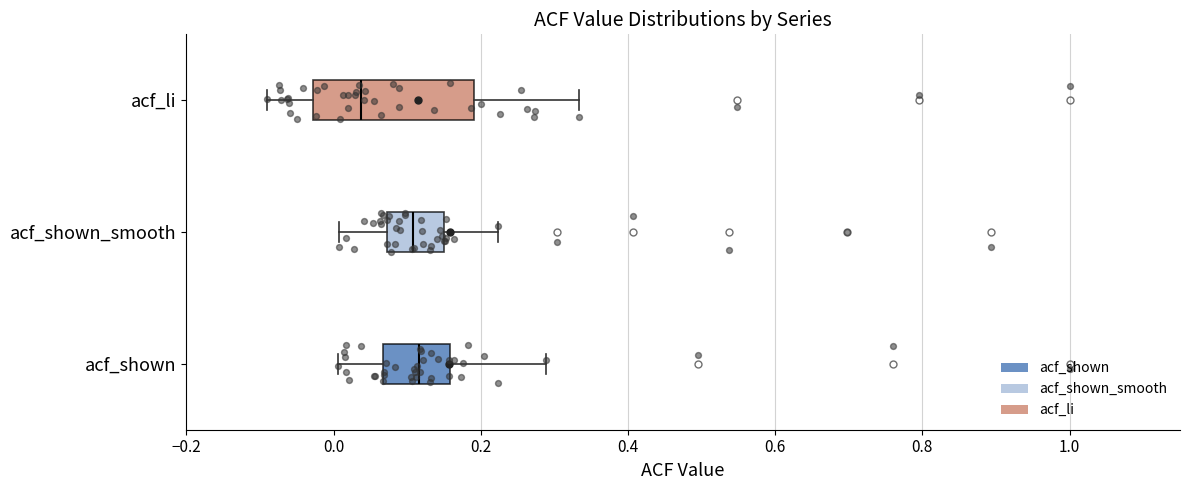

Which box is the widest, from its left edge to its right edge?

acf_li